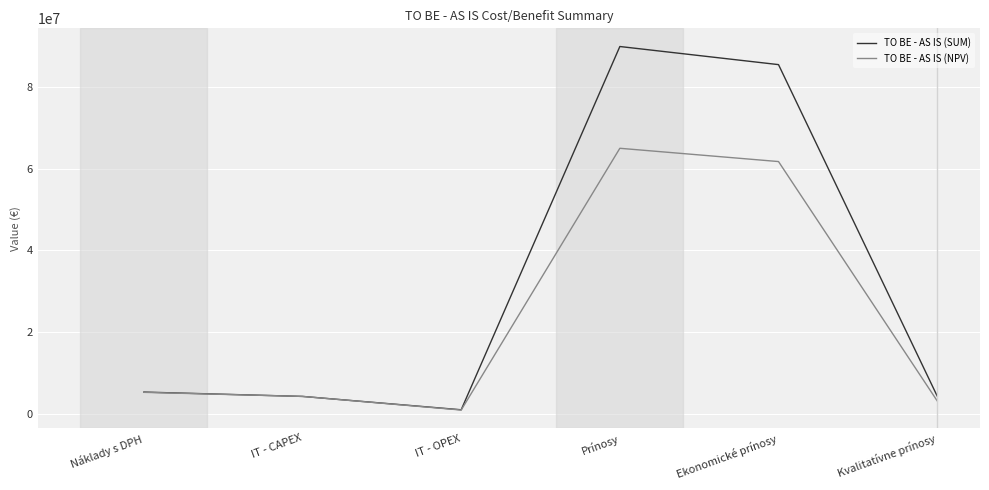

What is the sum of the TO BE - AS IS (SUM) values at Prínosy and Kvalitatívne prínosy?

94252730.0